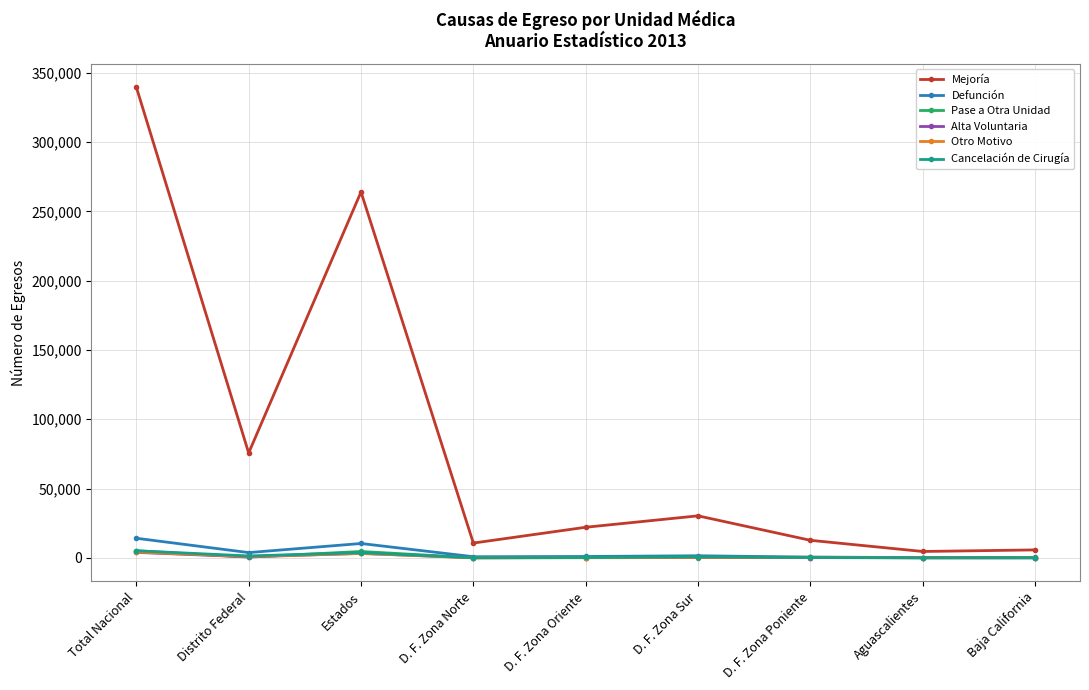

Which series has the largest total across all categories?

Mejoría